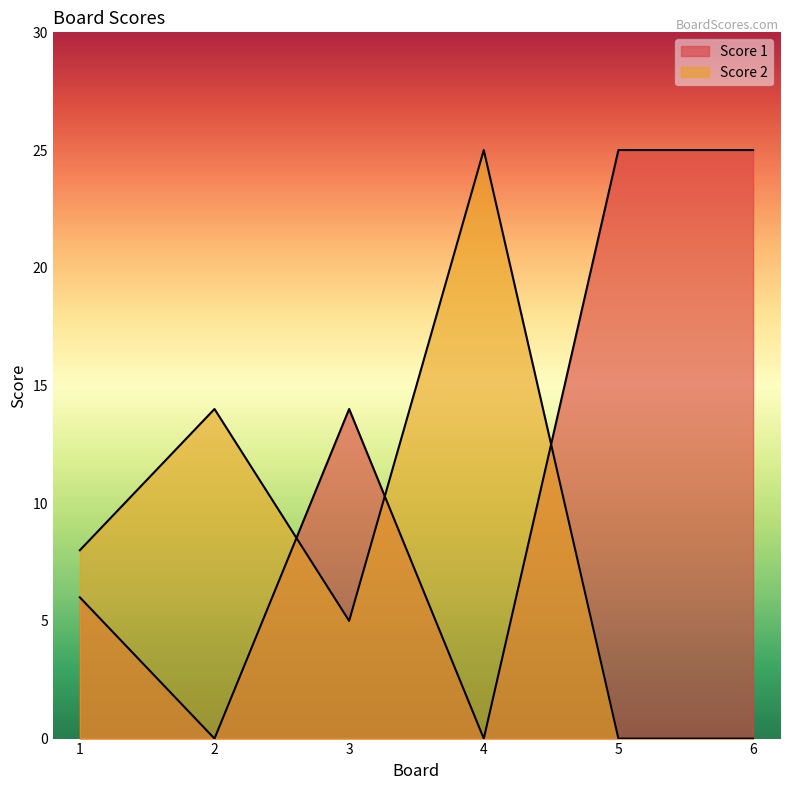

The value of Score 2 at 5 is 16. True or false?

False